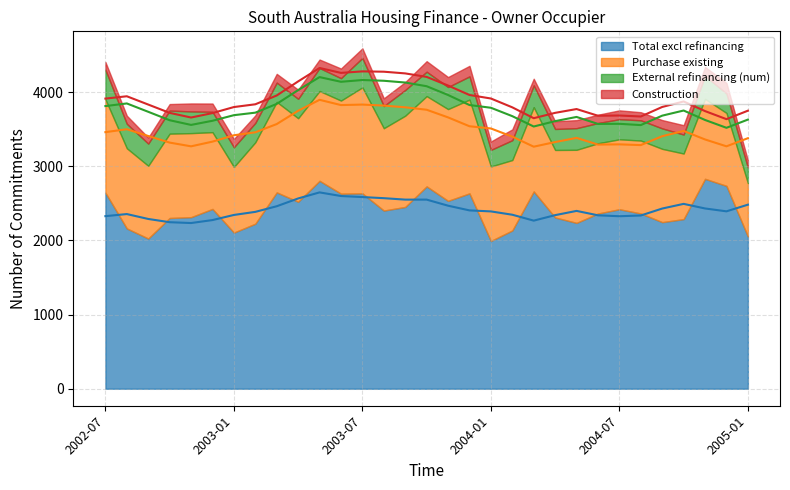

List the labels in order of Construction value, largest first.

2004-02, 2004-12, 2003-10, 2003-12, 2003-11, 2003-06, 2003-07, 2004-10, 2003-04, 2004-11, 2004-07, 2003-03, 2003-05, 2004-01, 2004-06, 2004-09, 2002-12, 2003-01, 2002-08, 2004-08, 2004-05, 2002-11, 2003-09, 2003-08, 2004-04, 2002-07, 2003-02, 2005-01, 2004-03, 2002-10, 2002-09